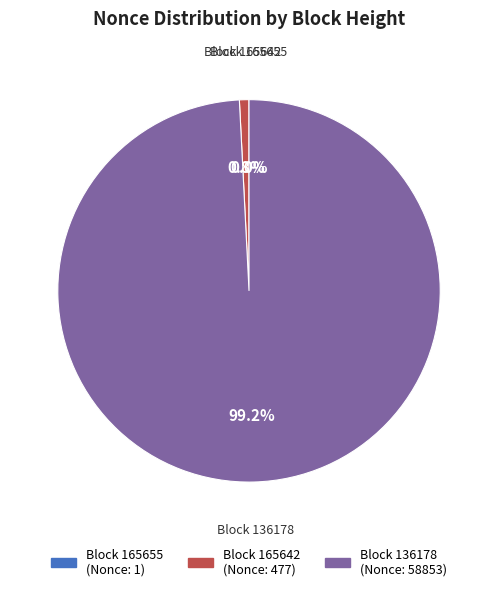

Is there any slice that represents more than half of the pie?

Yes